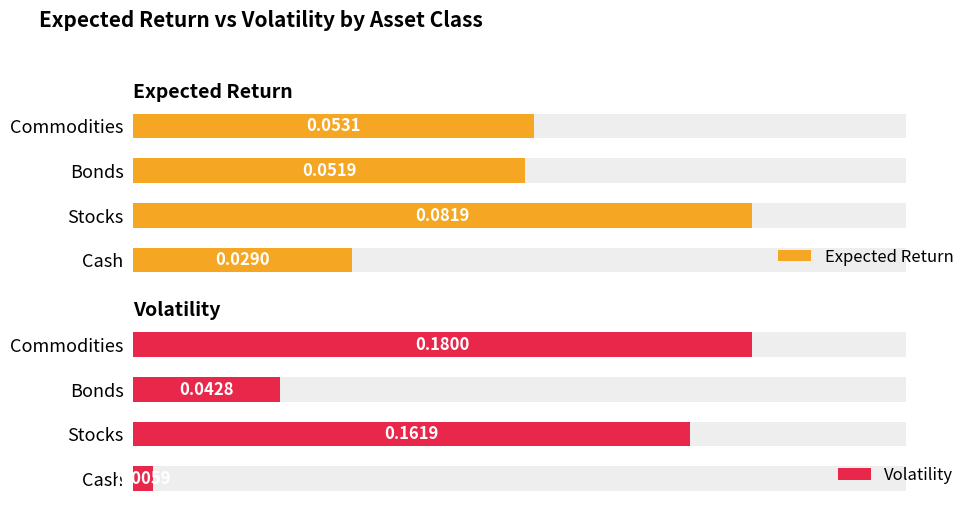

Reading left to right, extract all data points from this chart.

Expected Return: 0.0	0.1	0.1	0.1
Volatility: 0.0	0.2	0.0	0.2